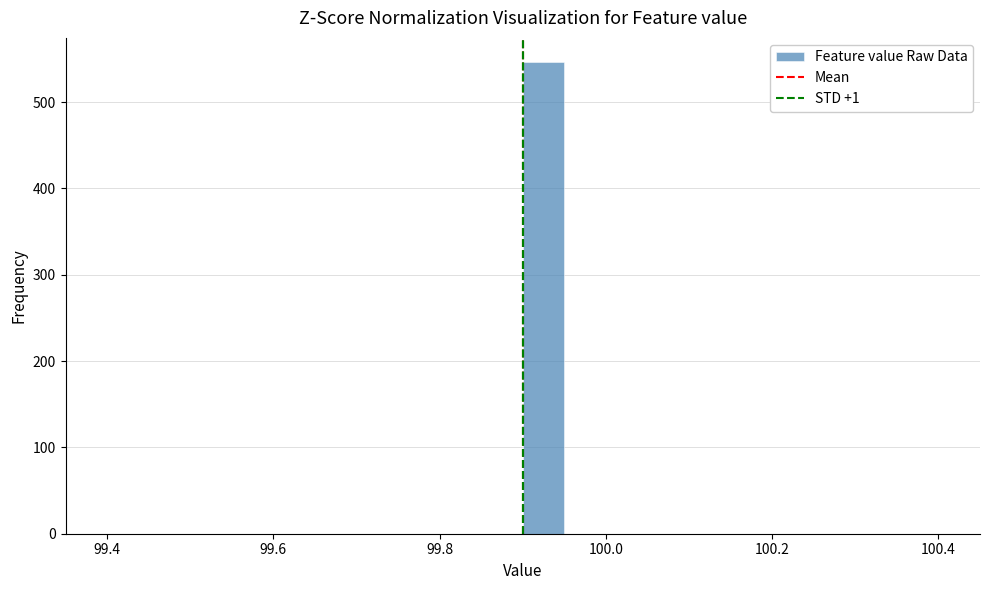

Around what value on the x-axis is the tallest bar? Give the approximate position of its centre, as read against the axis.

99.92